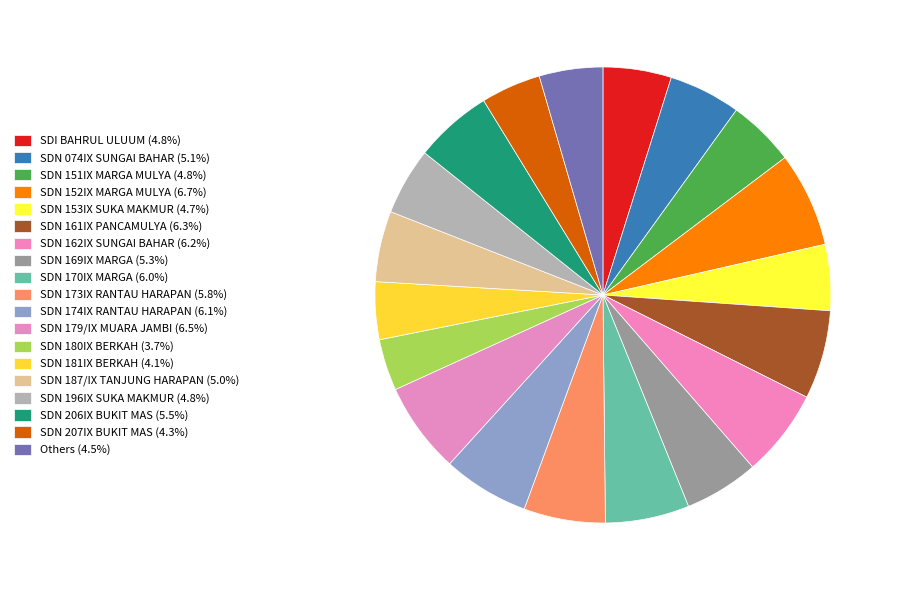

Count the number of slices in the pie.

19